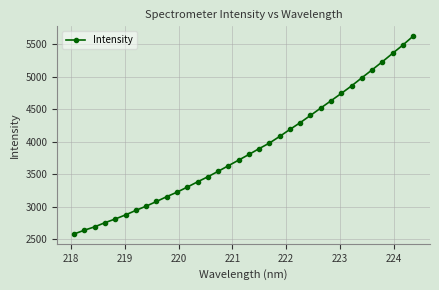

What is the average value?

3880.1